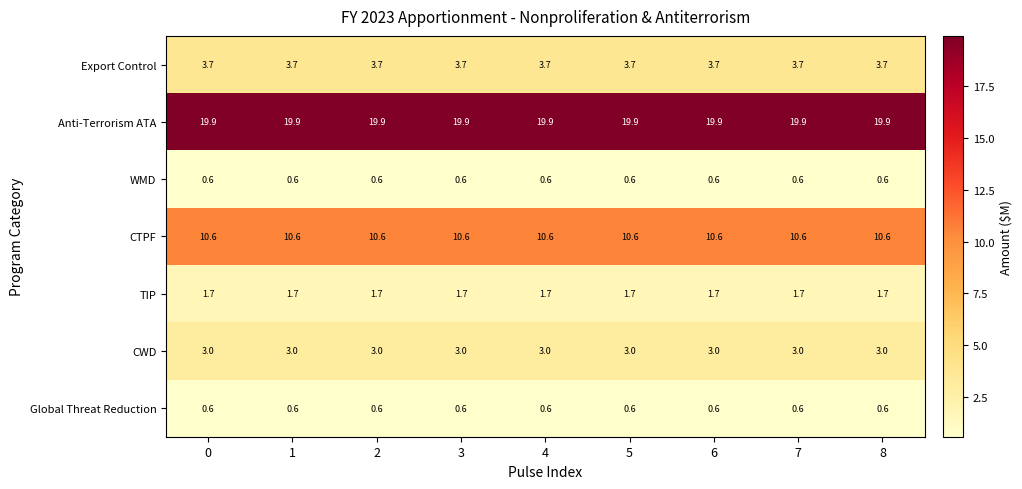

True or false: Anti-Terrorism ATA has a value of 7.2 at 0.

False